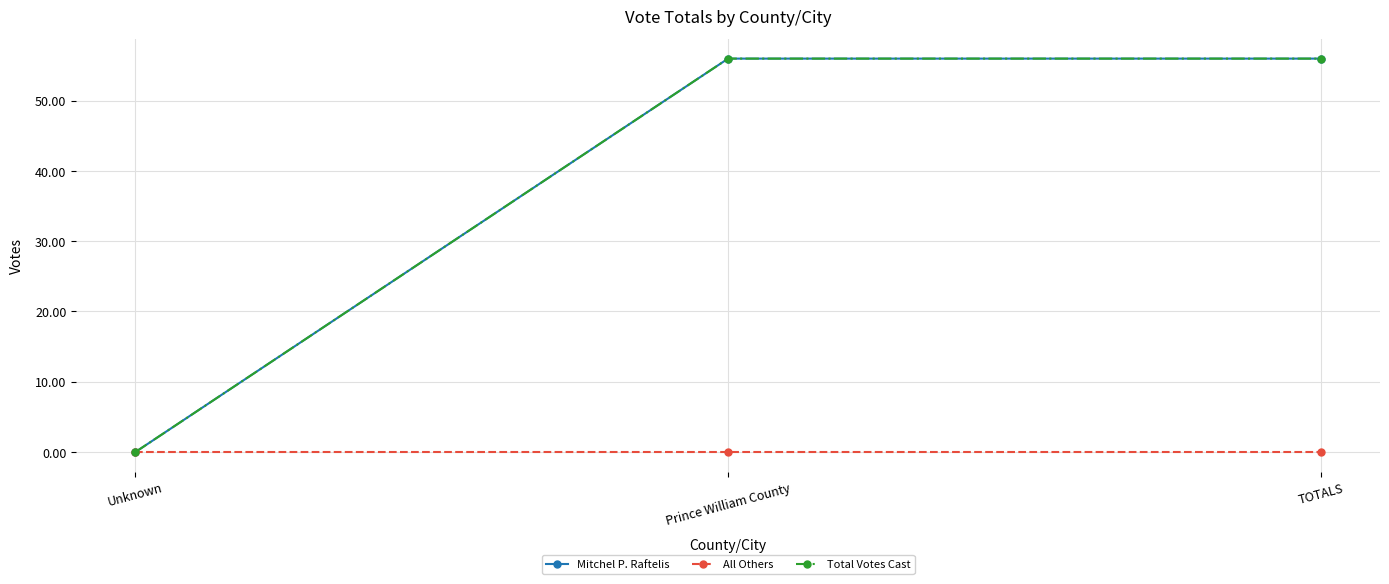

What is the label of the 3rd point from the right?

Unknown